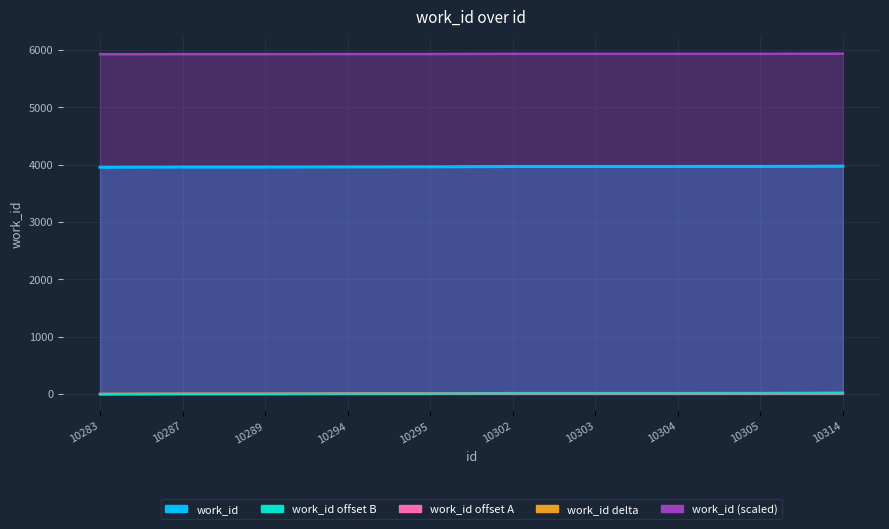

Where does the data first go above 3968?

10305